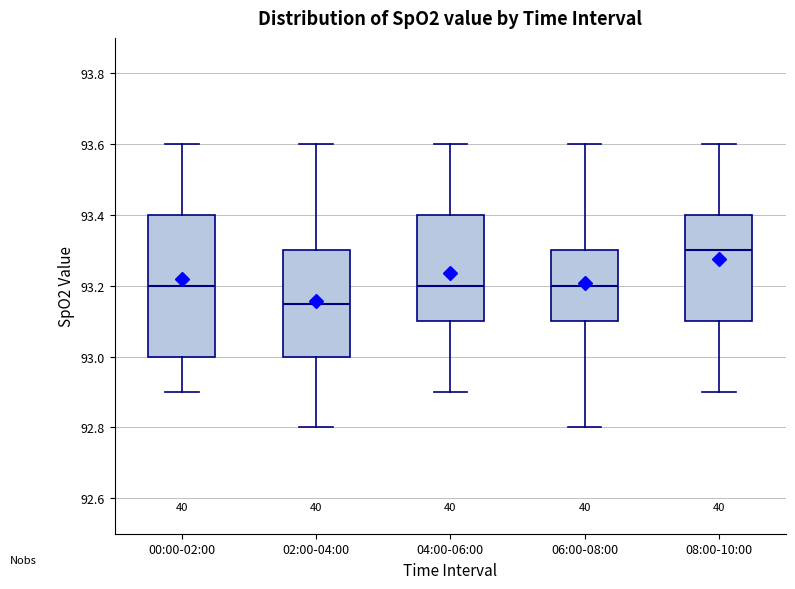

Where does the median line of the box for 00:00-02:00 sit on the y-axis? The values are not printed on the chart, so give them approximately, as read against the axis.

93.20